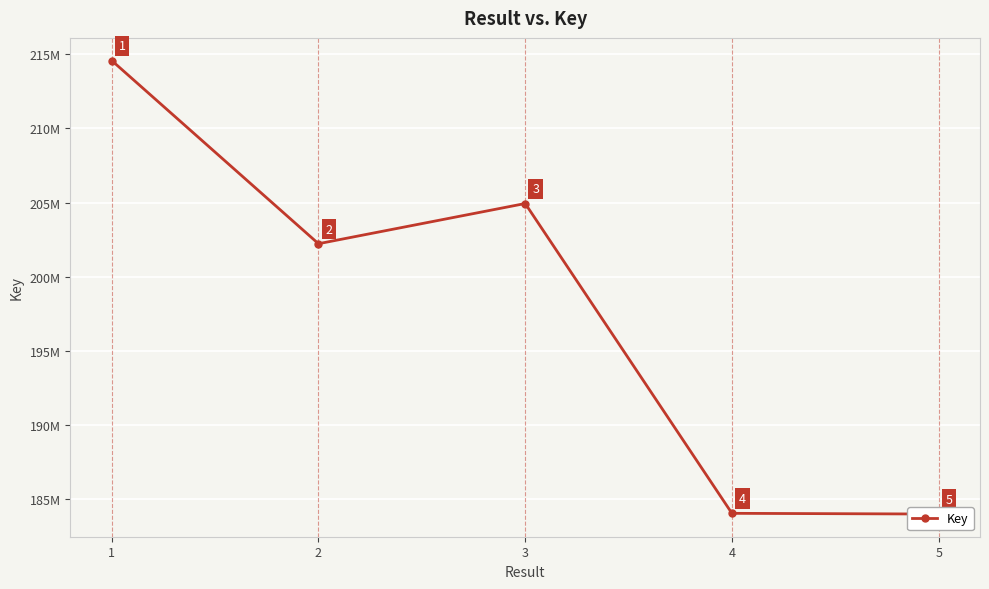

What is the value of the 3rd point from the left?

204933142